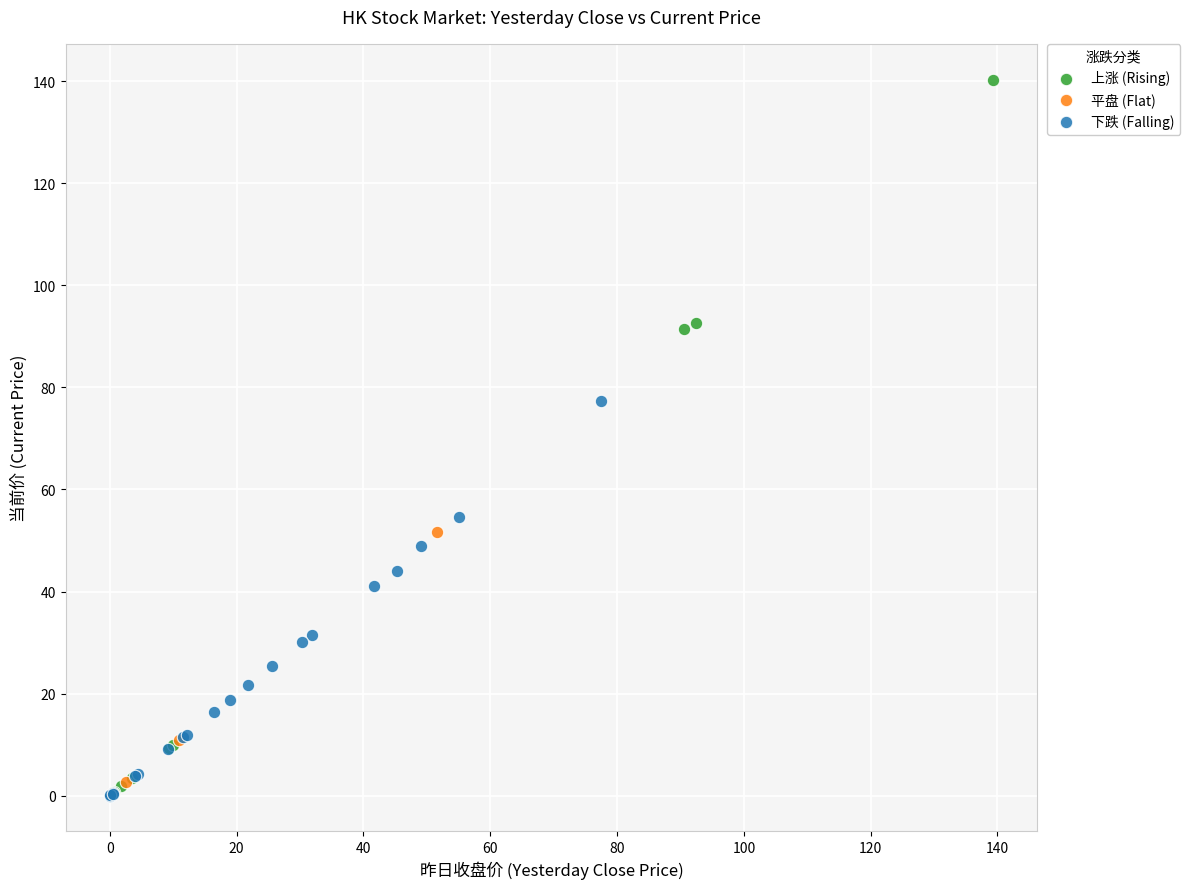

Which series has the largest Y range (max minus min)?

上涨 (Rising)